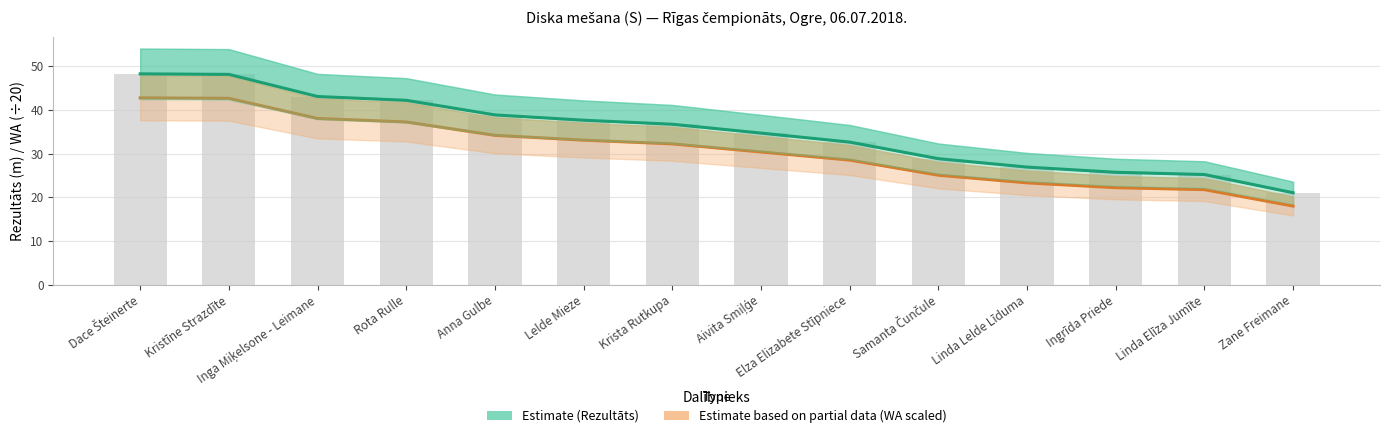

Rank the series by their maximum value, from highest to lowest.

Rezultāts (m), WA (scaled)